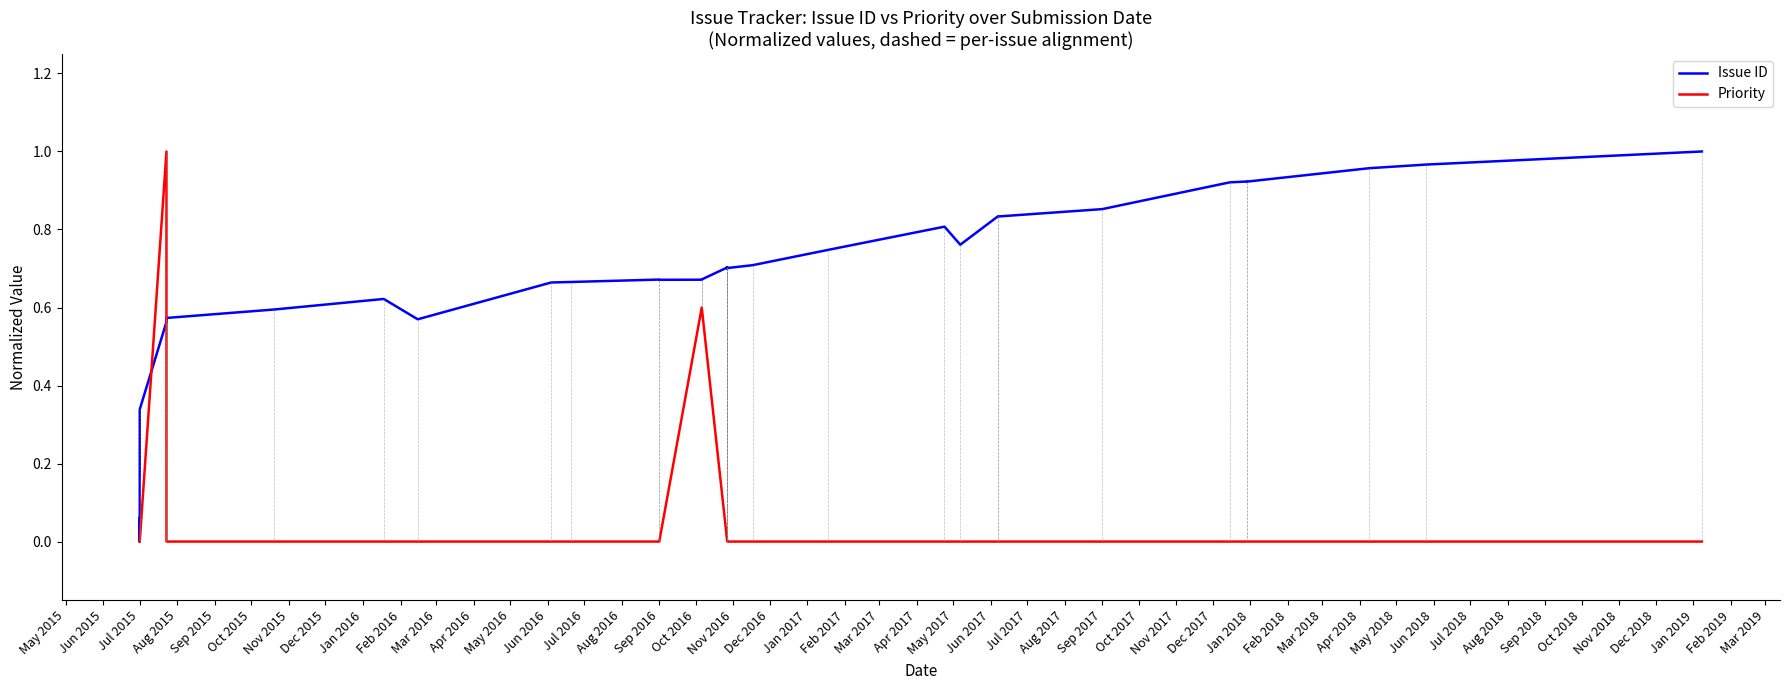

What is the highest value of the Issue ID series?

1.0